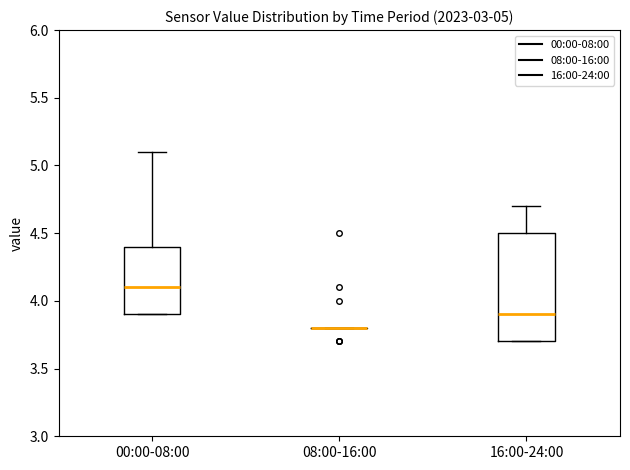

Comparing the boxes themselves (not the whiskers), which one is the tallest?

16:00-24:00